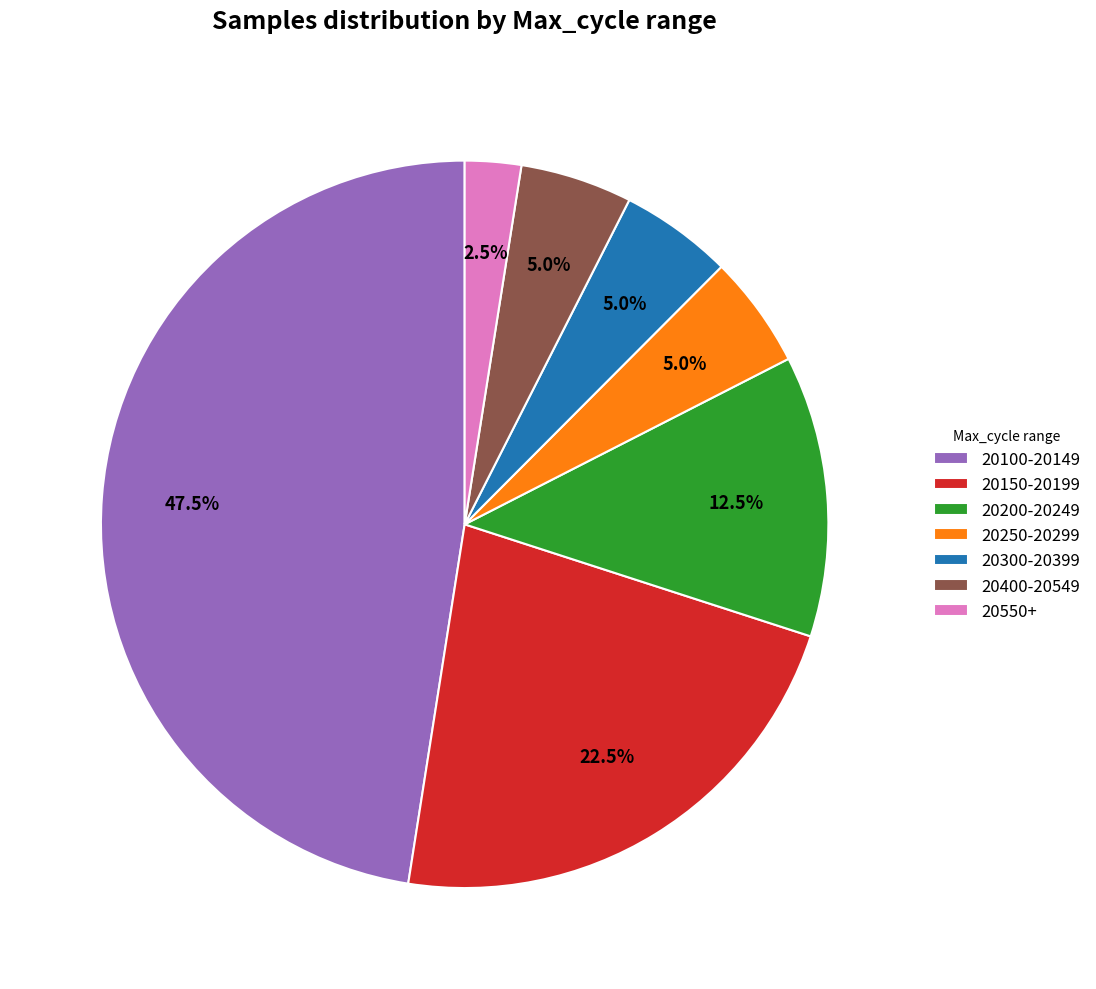

What percentage do 20300-20399 and 20200-20249 together represent?

17.5%